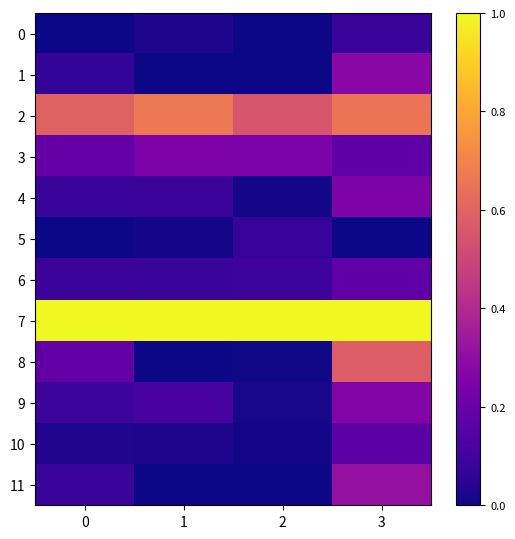

Reading left to right, list all the values displayed in this chart.

0: 0=0.0	1=0.0	2=0.0	3=0.1
1: 0=0.1	1=0.0	2=0.0	3=0.3
2: 0=0.6	1=0.7	2=0.6	3=0.7
3: 0=0.2	1=0.2	2=0.2	3=0.2
4: 0=0.1	1=0.1	2=0.0	3=0.3
5: 0=0.0	1=0.0	2=0.1	3=0.0
6: 0=0.1	1=0.1	2=0.1	3=0.2
7: 0=1.0	1=1.0	2=1.0	3=1.0
8: 0=0.2	1=0.0	2=0.0	3=0.6
9: 0=0.1	1=0.1	2=0.0	3=0.3
10: 0=0.0	1=0.0	2=0.0	3=0.2
11: 0=0.1	1=0.0	2=0.0	3=0.3